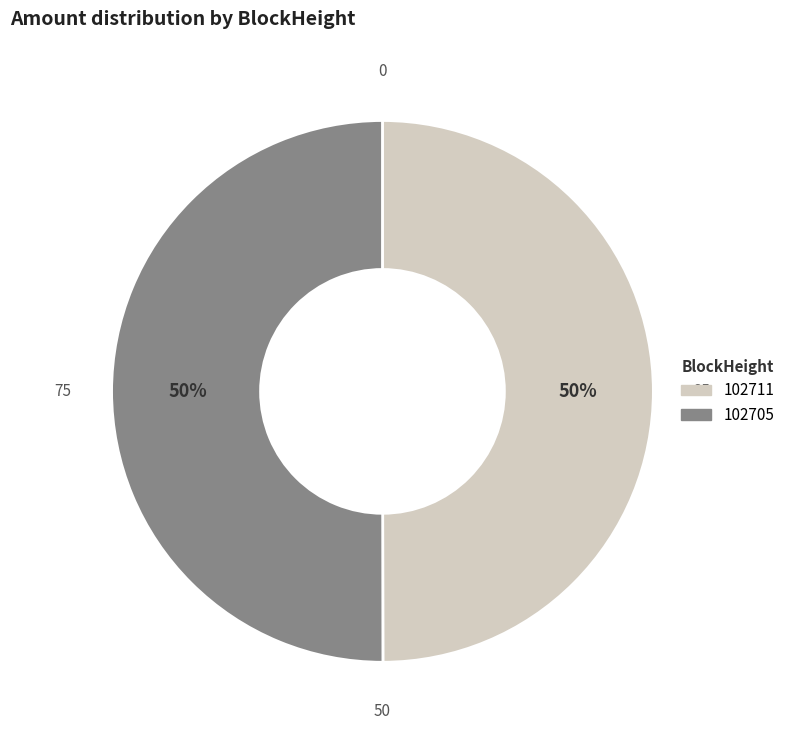

To the nearest percent, what is the average slice percentage?

50%